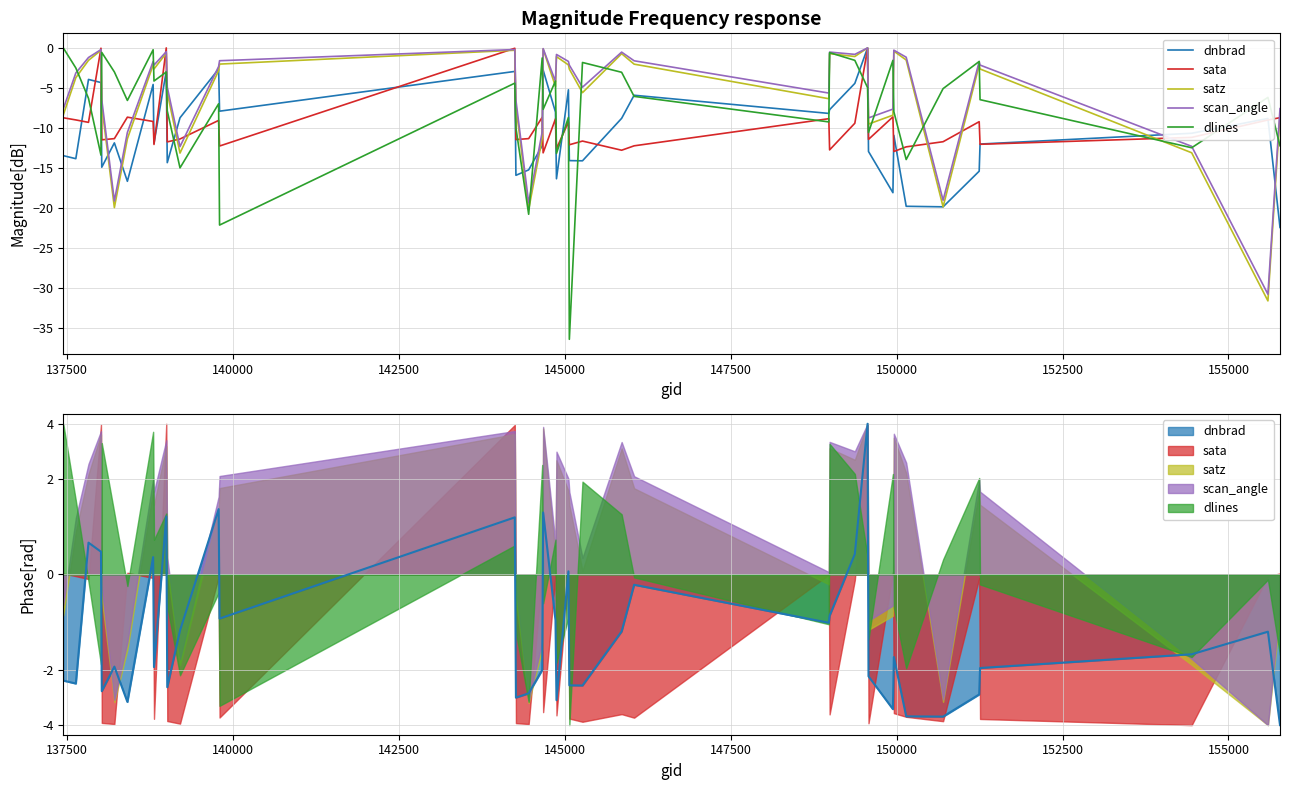

What are all the series names shown in the legend?

dnbrad, sata, satz, scan_angle, dlines